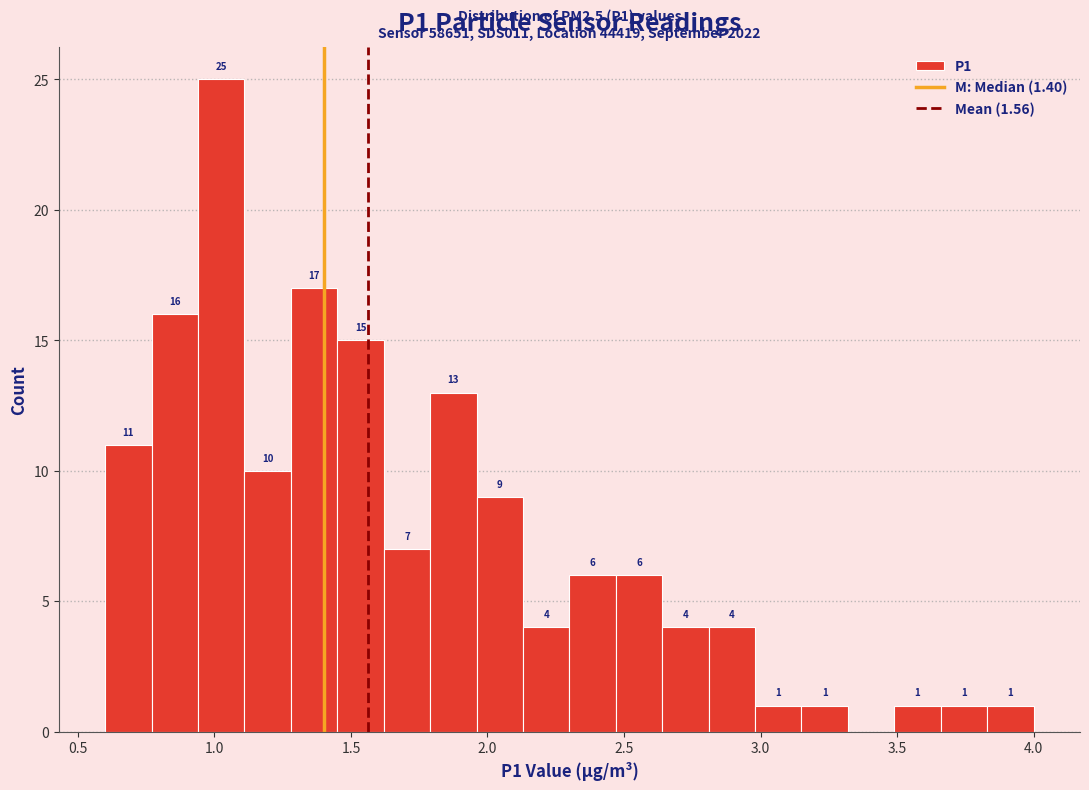

Around what value on the x-axis is the tallest bar? Give the approximate position of its centre, as read against the axis.

1.05